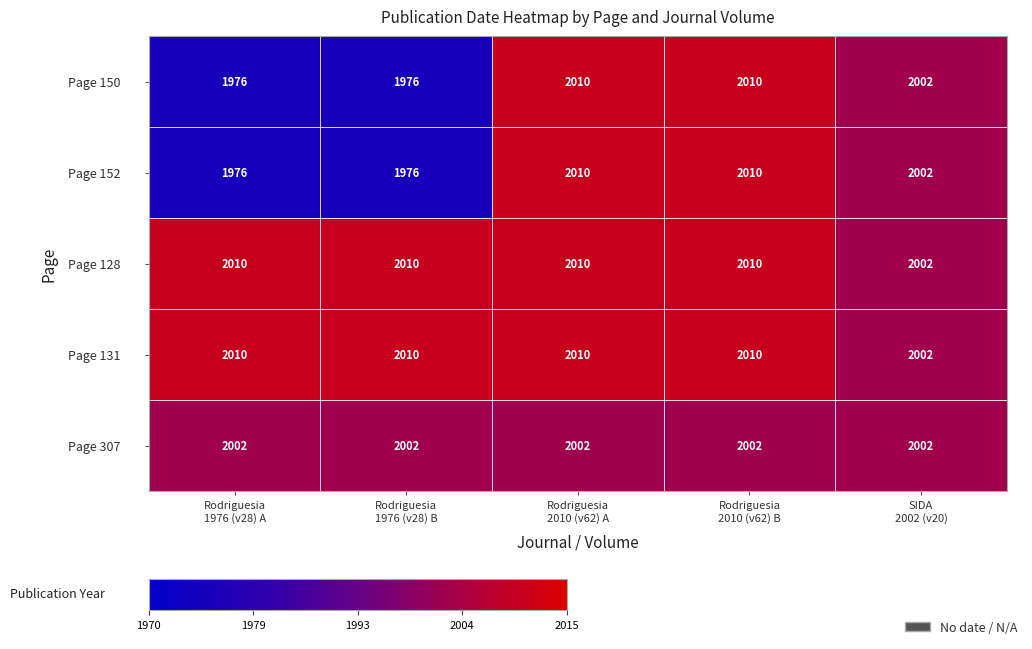

What is the highest value of the Page 150 series?

2010